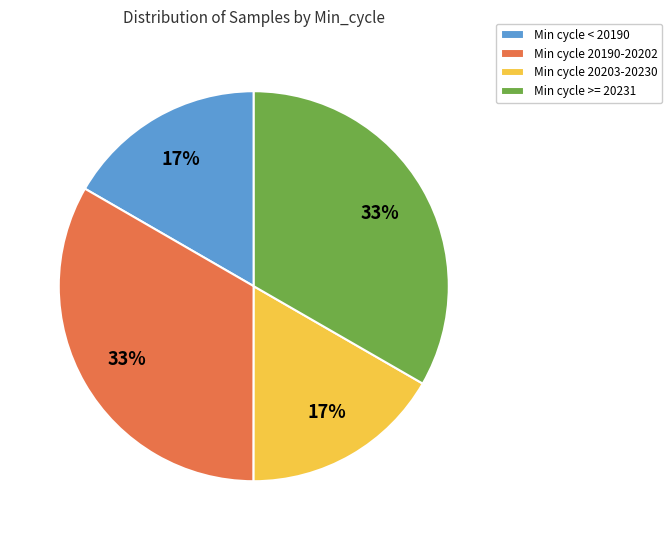

To the nearest percent, what portion does Min cycle < 20190 represent?

17%